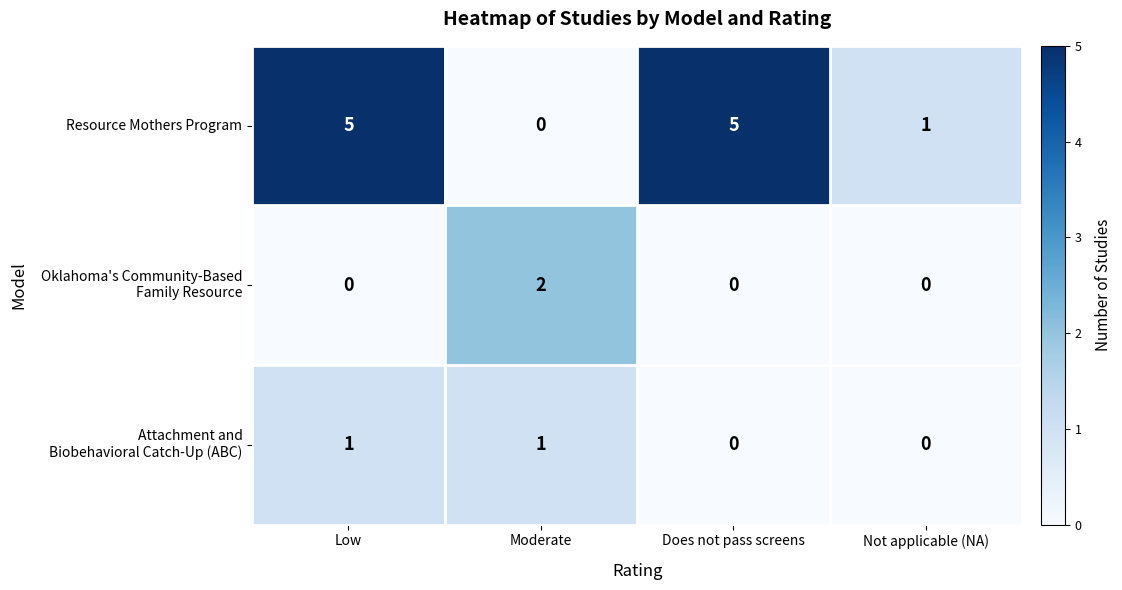

Which category has the lowest value in the Resource Mothers Program series?

Moderate